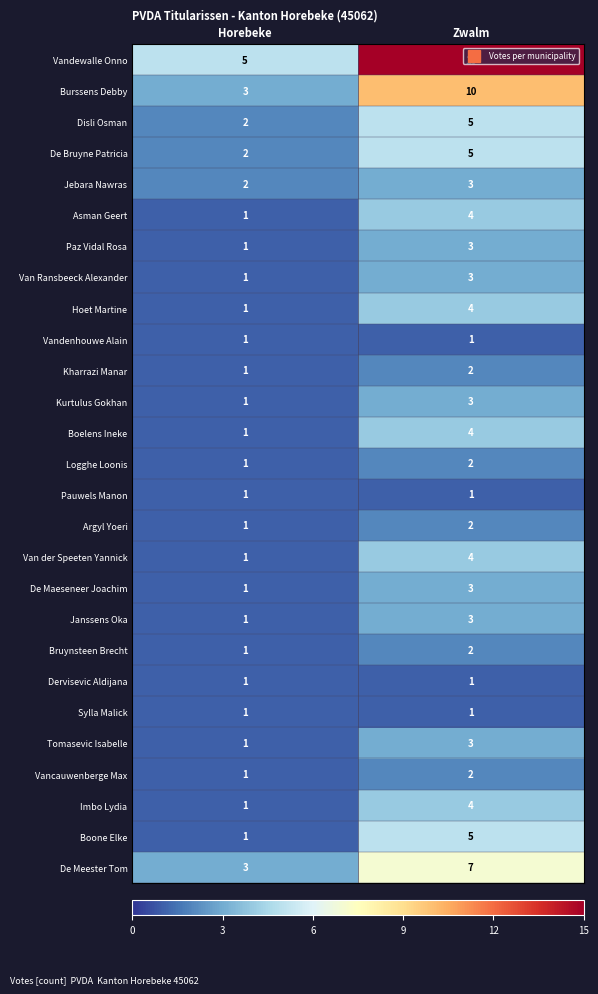

The Boone Elke series shows 1 at Horebeke. True or false?

True